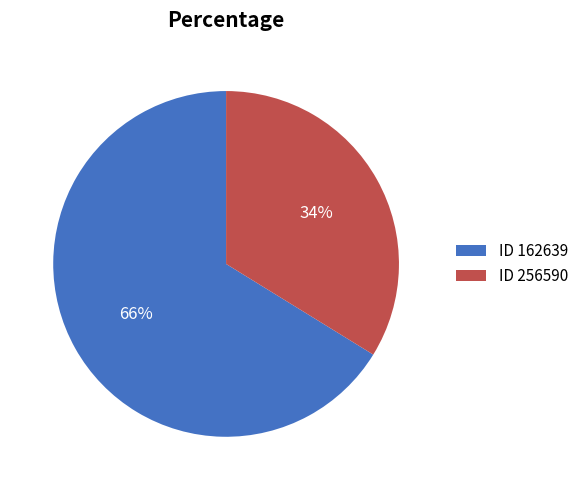

Which has a higher value, ID 256590 or ID 162639?

ID 162639